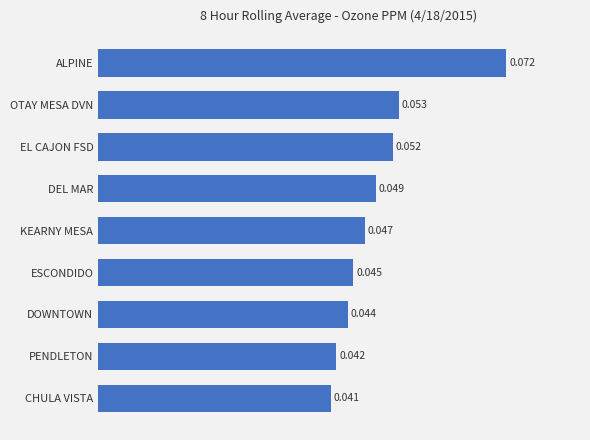

Count the number of data series in this chart.

1